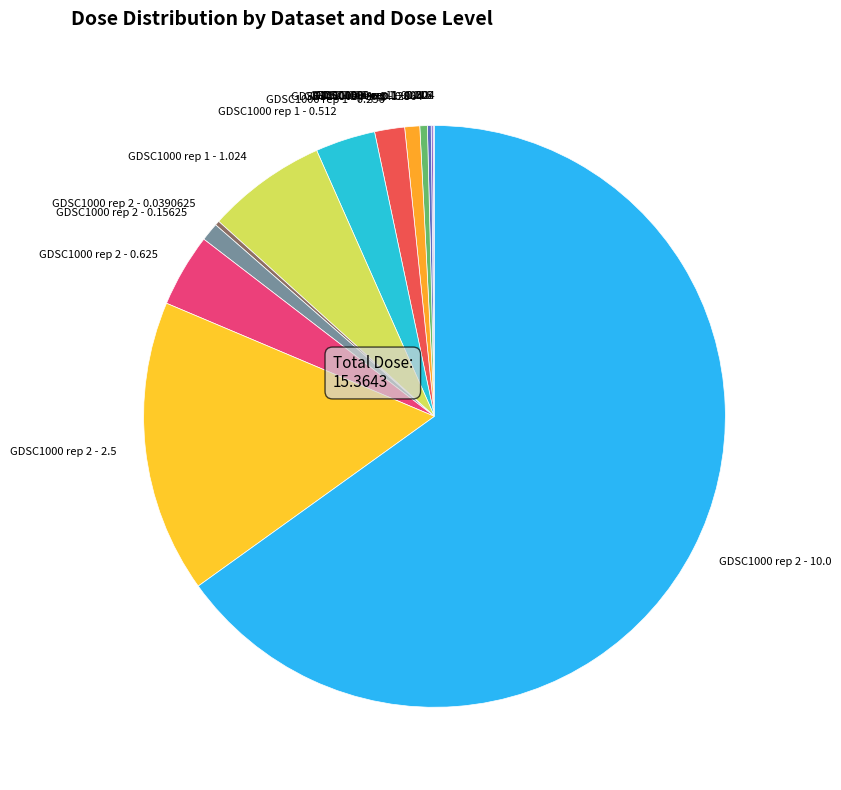

Which slice is the largest?

GDSC1000 rep 2 - 10.0